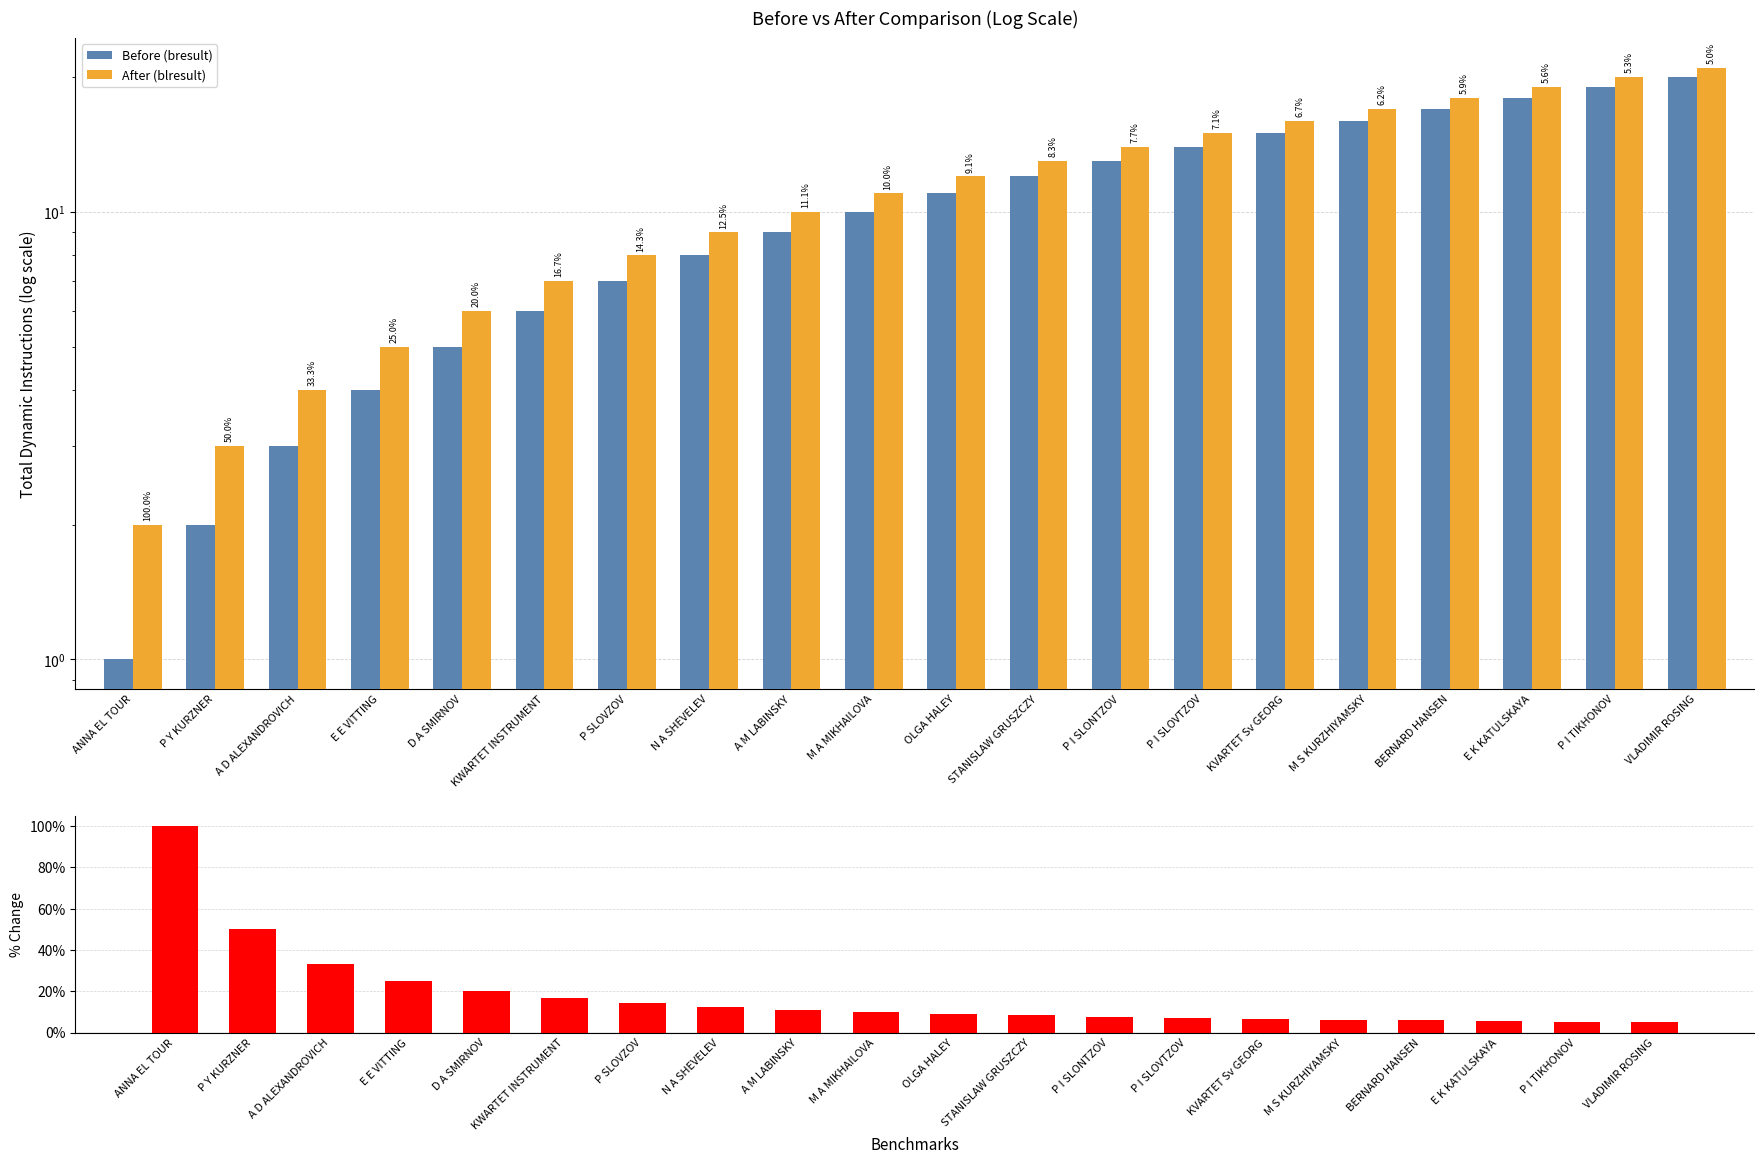

What is the average value of the After (blresult) series?

11.5